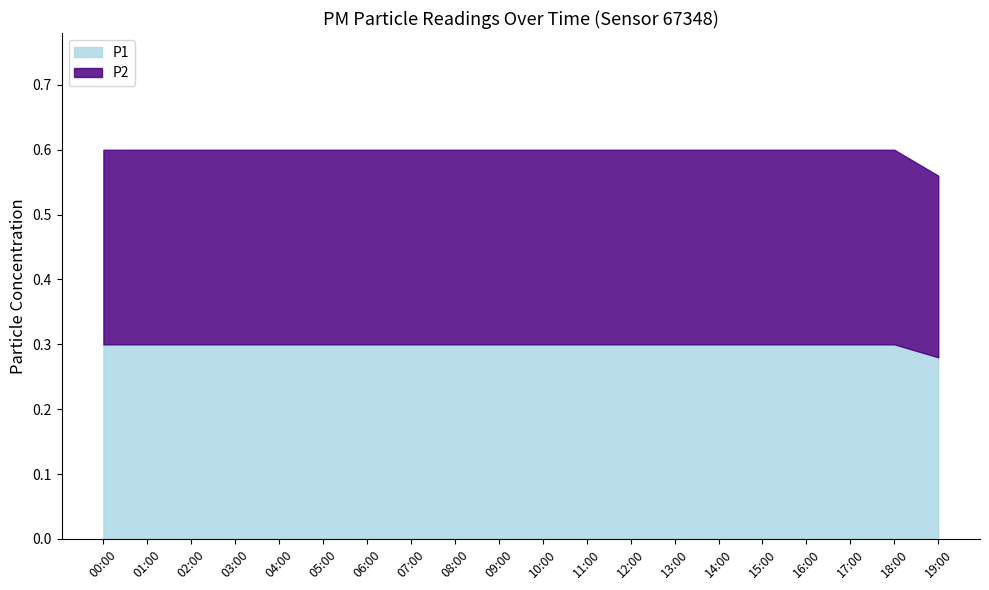

Which has a higher value, 12:00 or 02:00?

12:00